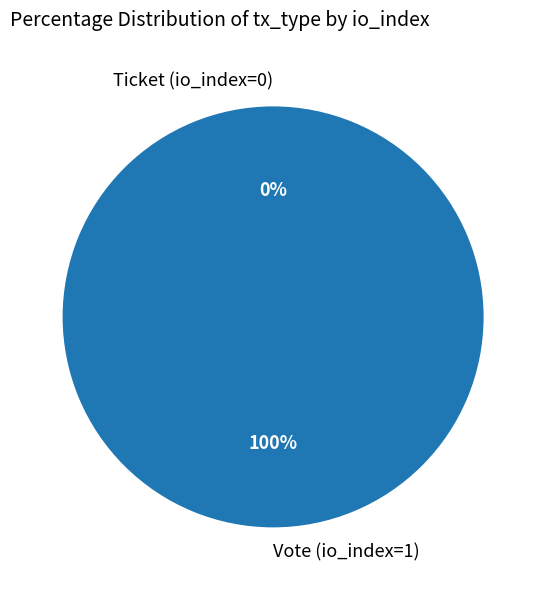

To the nearest percent, what is the combined percentage of Vote (io_index=1) and Ticket (io_index=0)?

100%